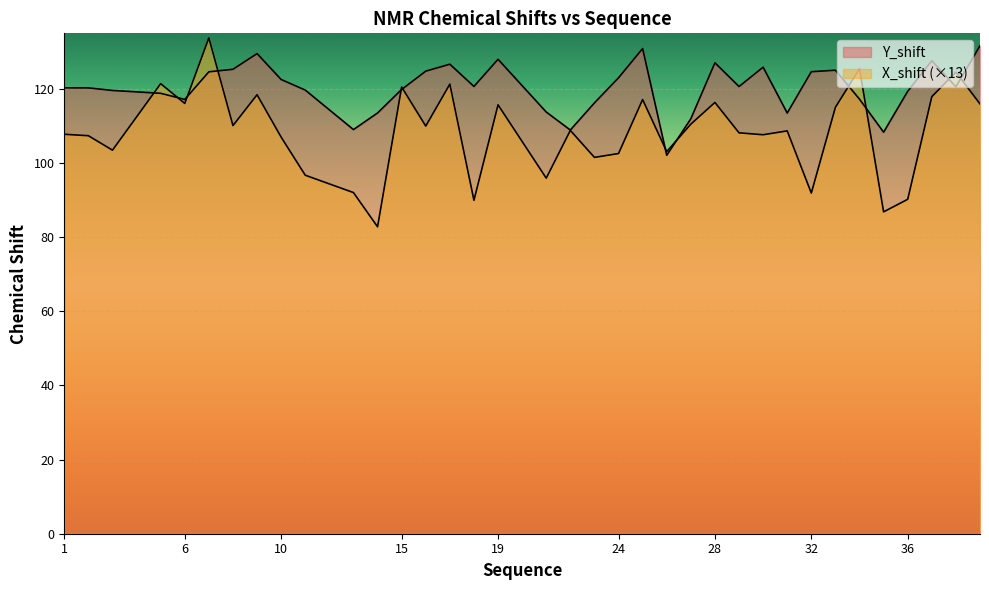

True or false: X_shift and Y_shift cross at least once.

True